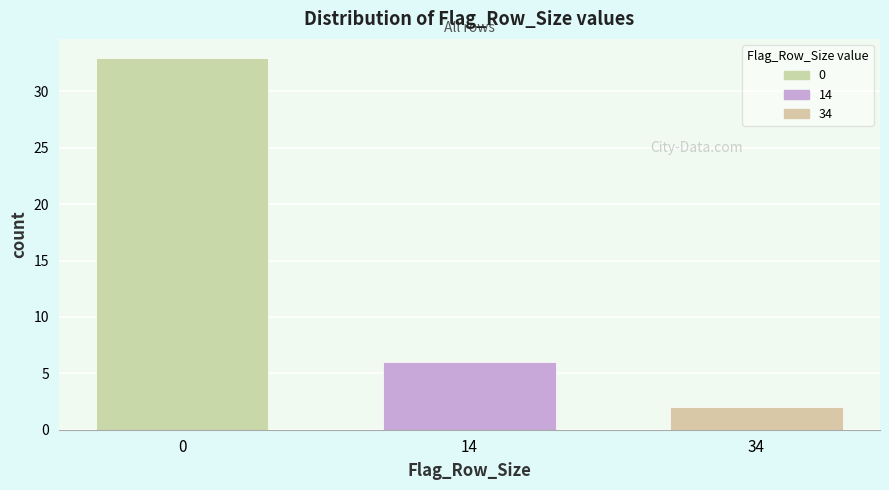

Reading right to left, extract all data points from this chart.

2	6	33